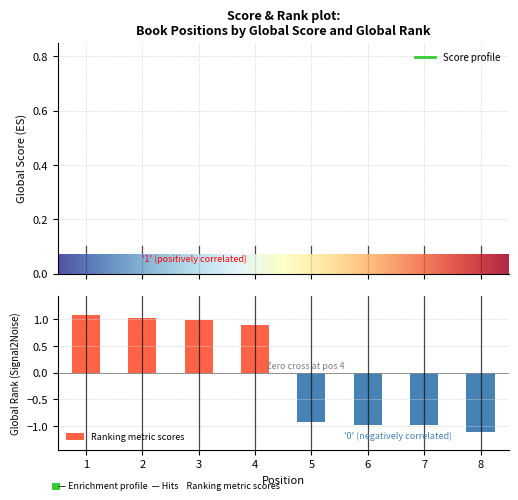

Between 7 and 2, which is larger?

2